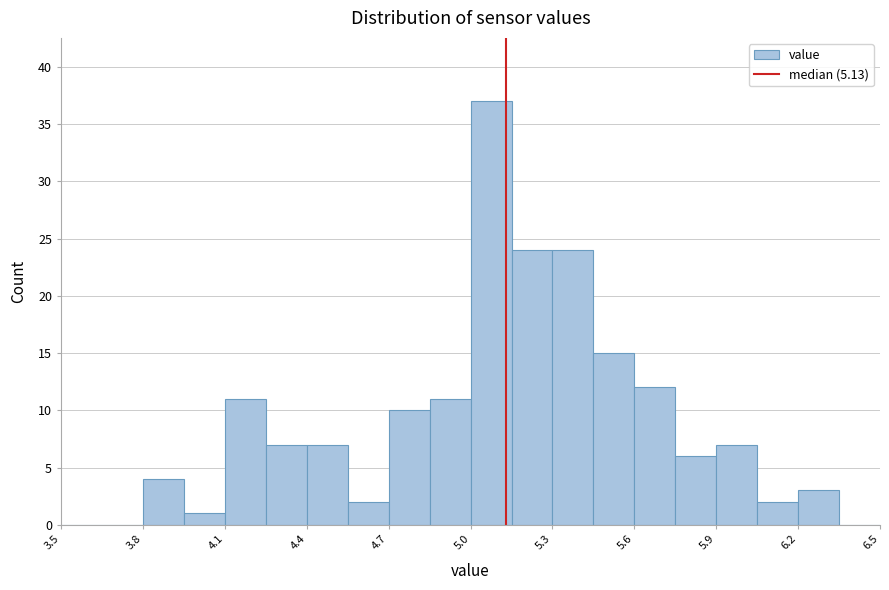

Read against the x-axis, roughly where is the centre of the tallest bar?

5.10